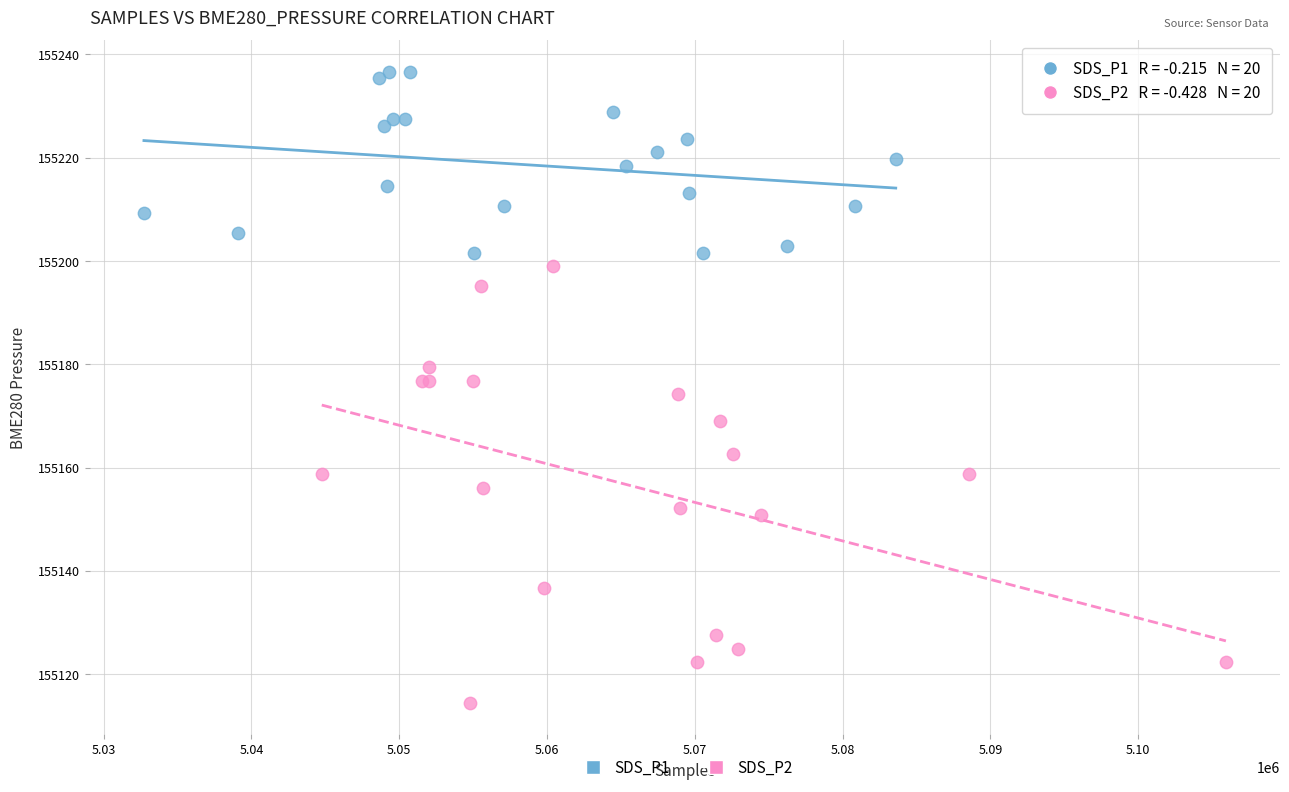

What are all the series names shown in the legend?

SDS_P1, SDS_P2